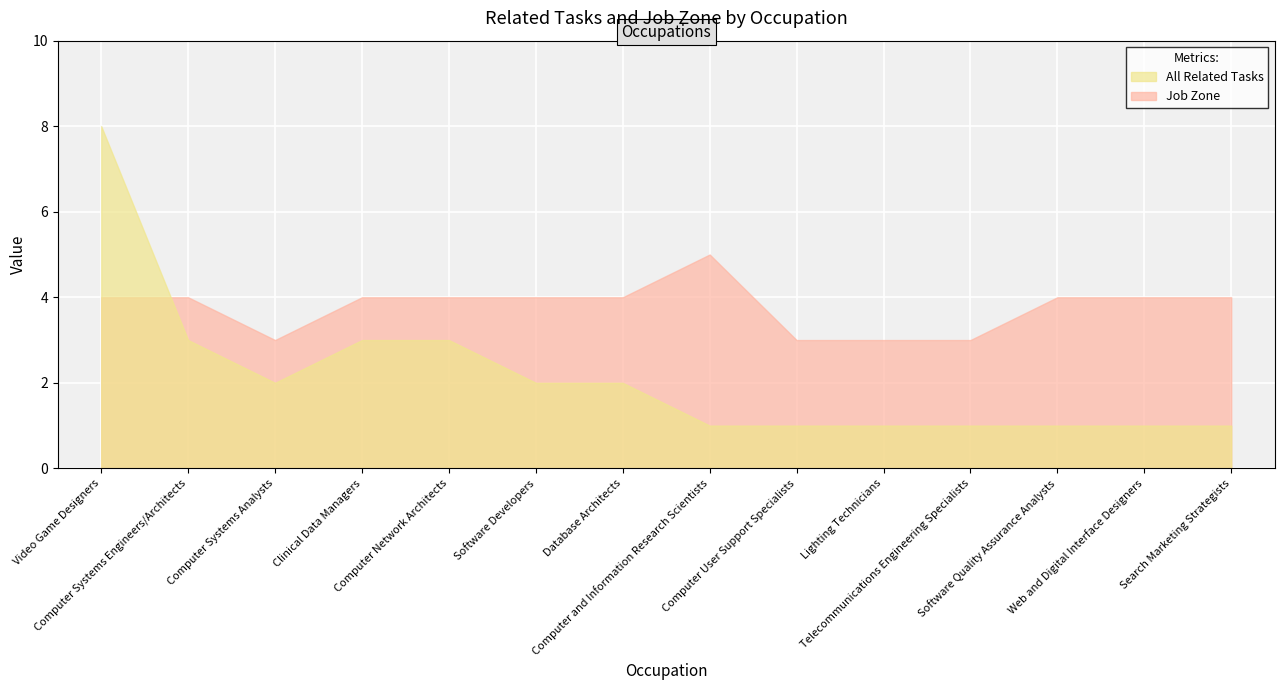

What is the sum of the Job Zone values at Clinical Data Managers and Software Quality Assurance Analysts?

8